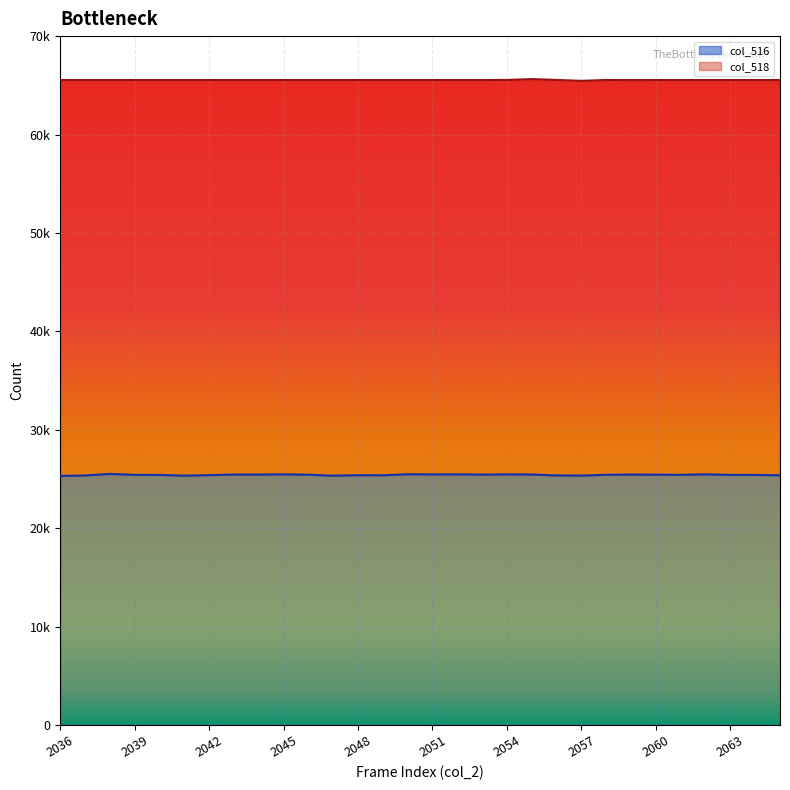

At which label is the value closest to 25407?

2040